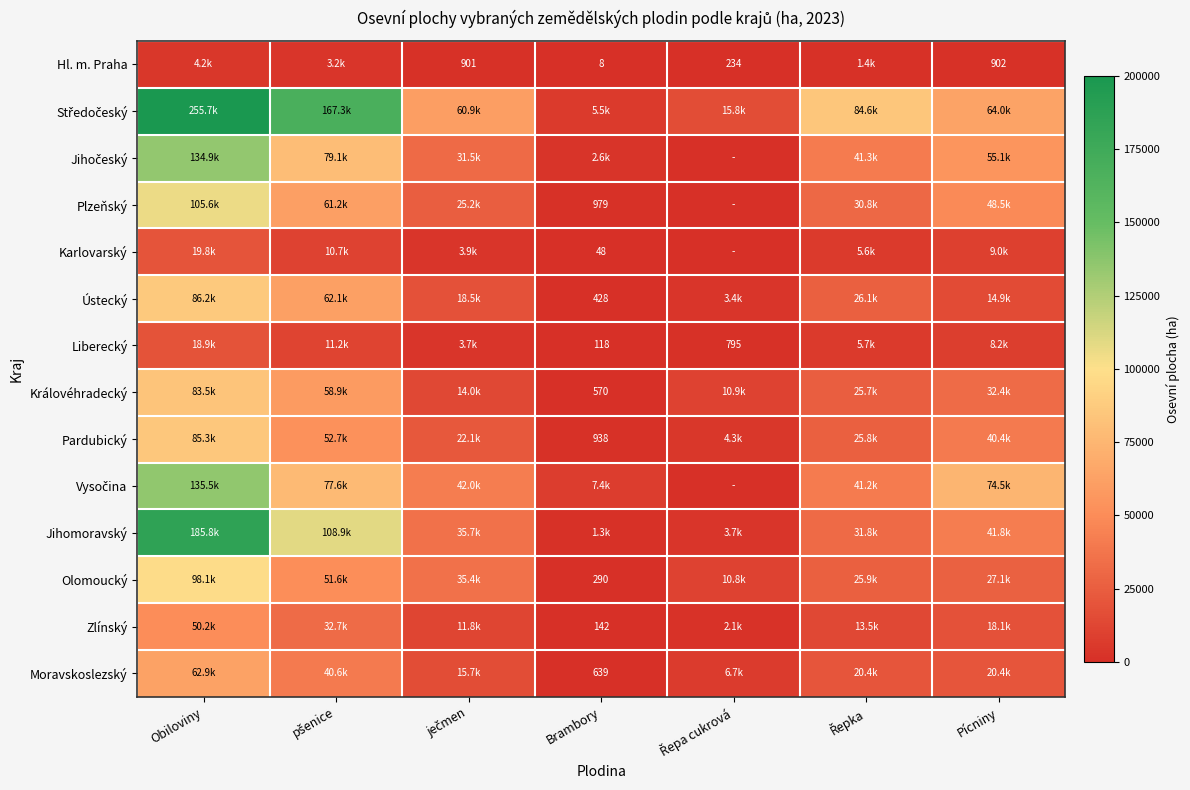

At how many categories does at least one series exceed 213694?

1